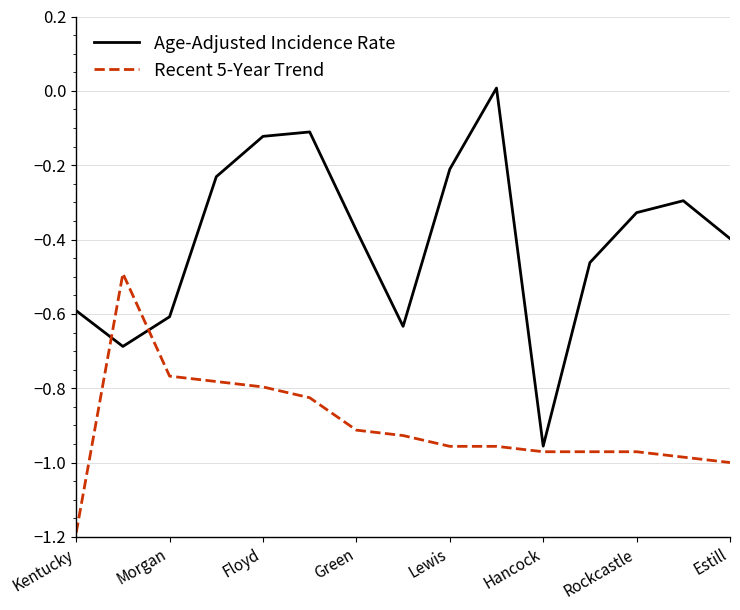

What is the smallest value displayed?

-1.2